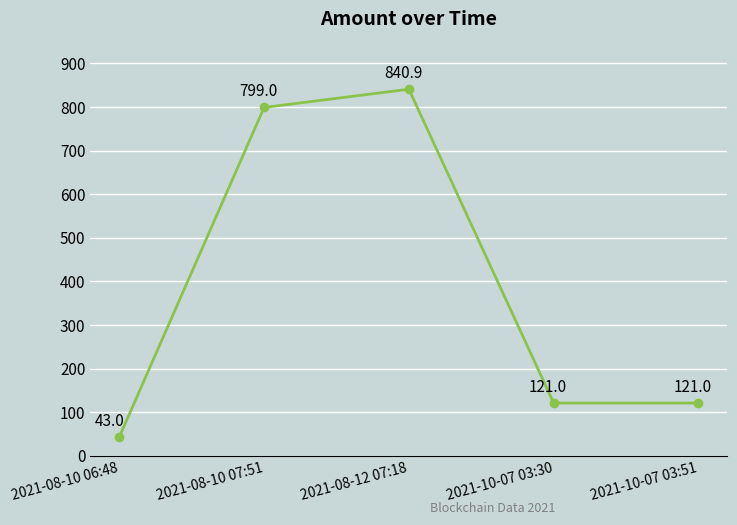

True or false: the data shows 121.0 at 2021-10-07 03:30.

True